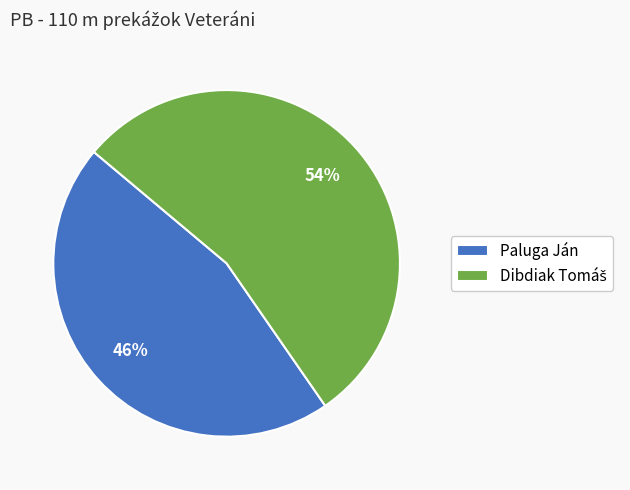

To the nearest percent, what is the average slice percentage?

50%